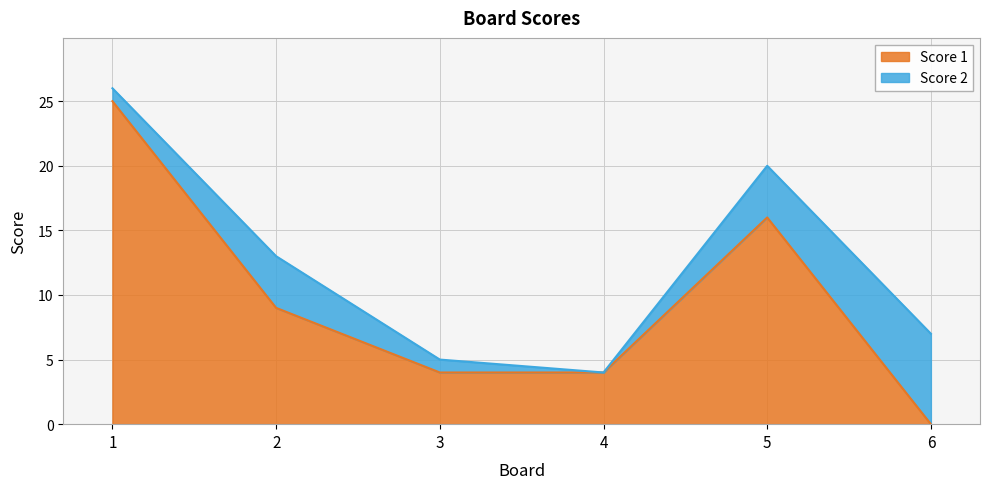

Where is the data nearest to the value 12?

2